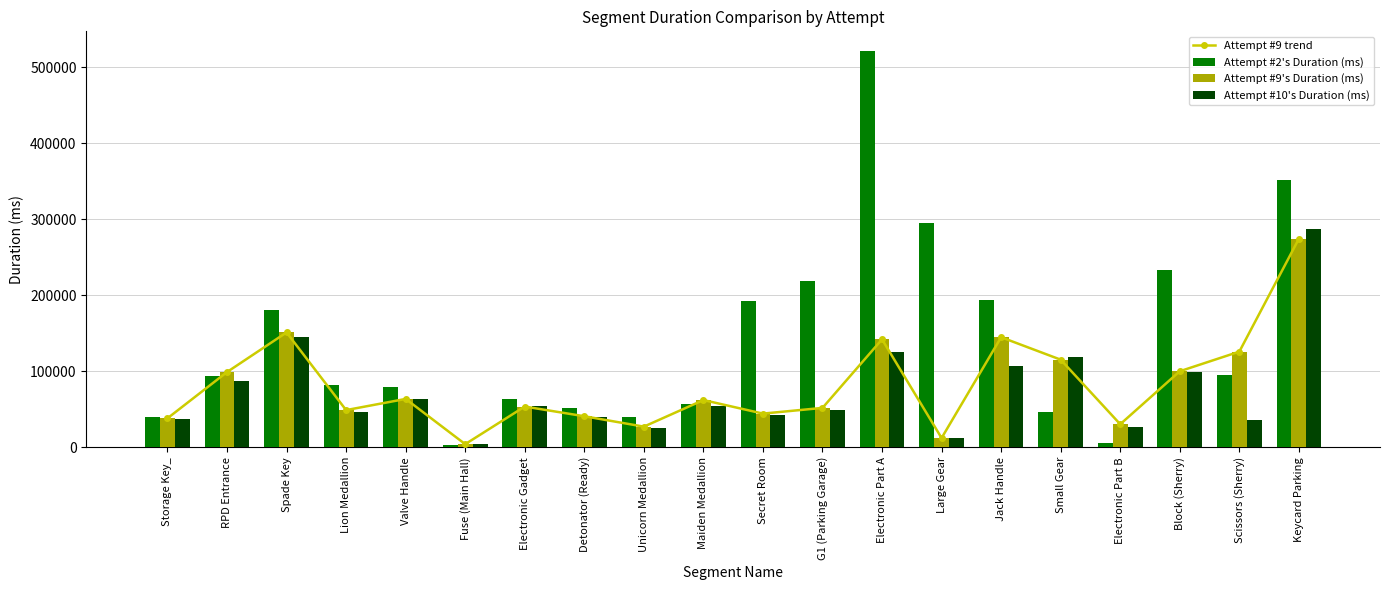

What is the difference between the second highest and minimum values in the Attempt #2's Duration (ms) series?

347890